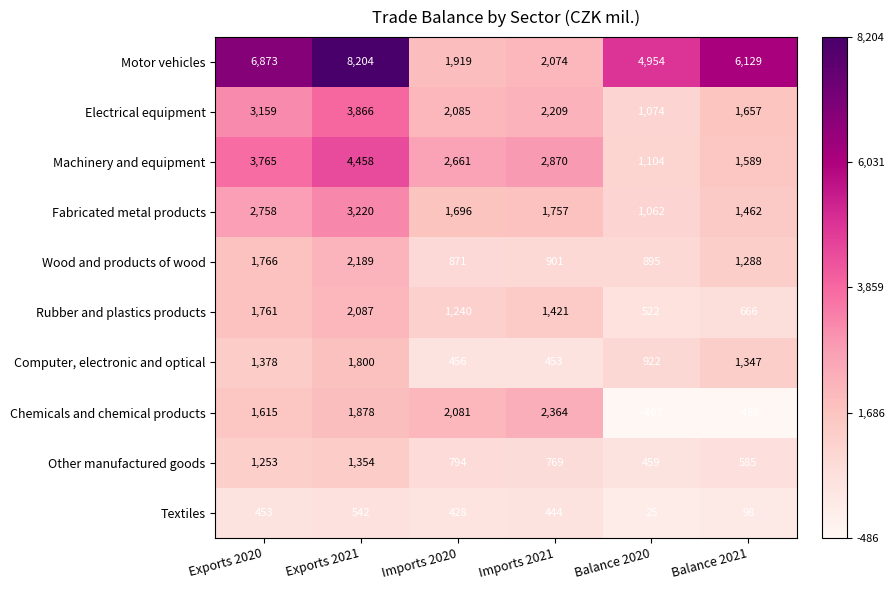

At how many categories does at least one series exceed 0?

6